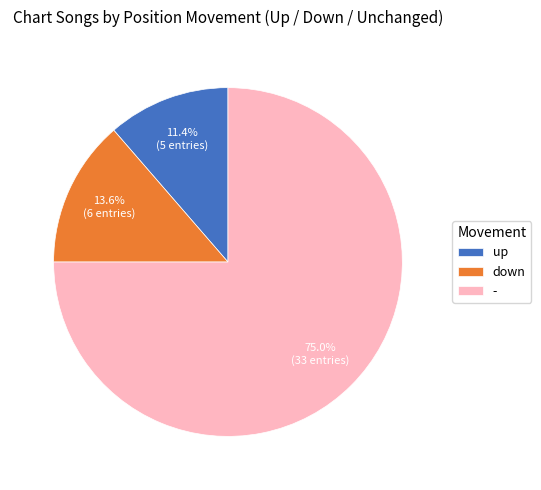

To the nearest percent, what is the combined percentage of up and down?

25%